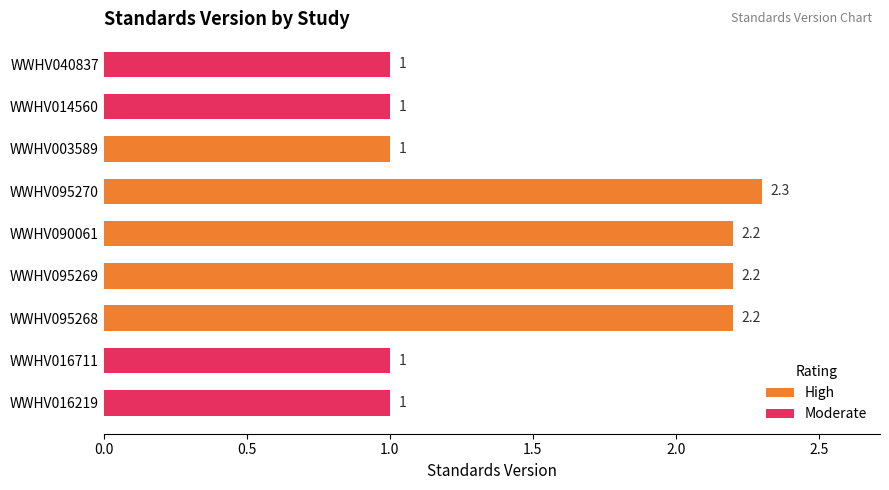

Rank the categories by value from lowest to highest.

WWHV016219, WWHV016711, WWHV003589, WWHV014560, WWHV040837, WWHV095268, WWHV095269, WWHV090061, WWHV095270